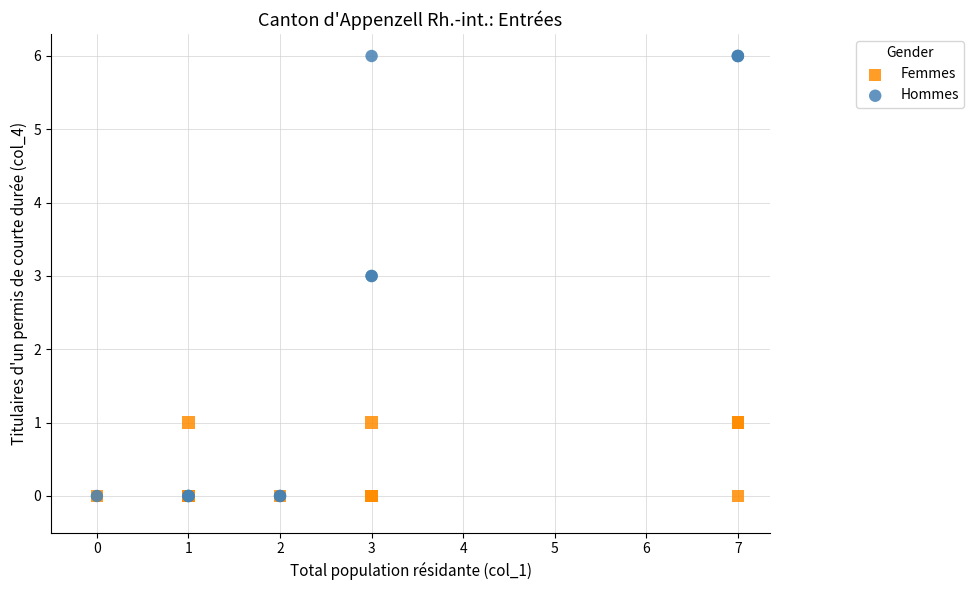

Which series has the widest spread of Y values?

Hommes